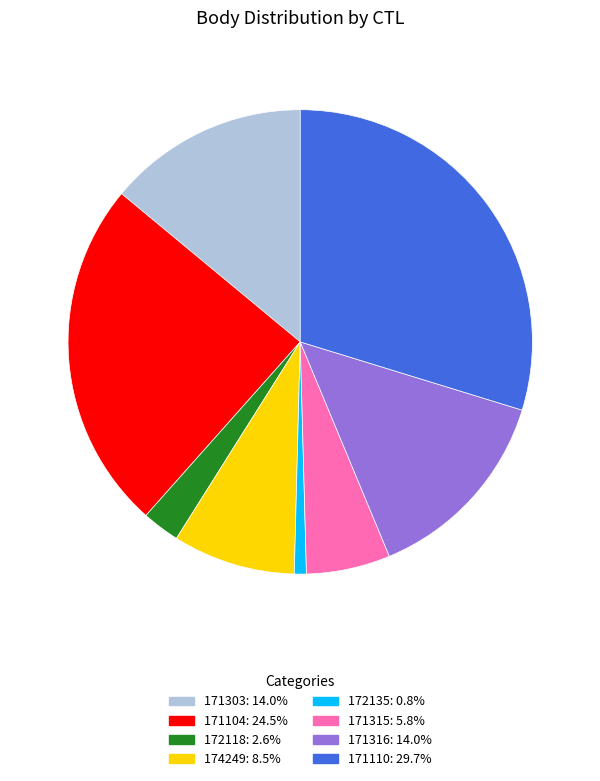

Does any single category account for the majority?

No